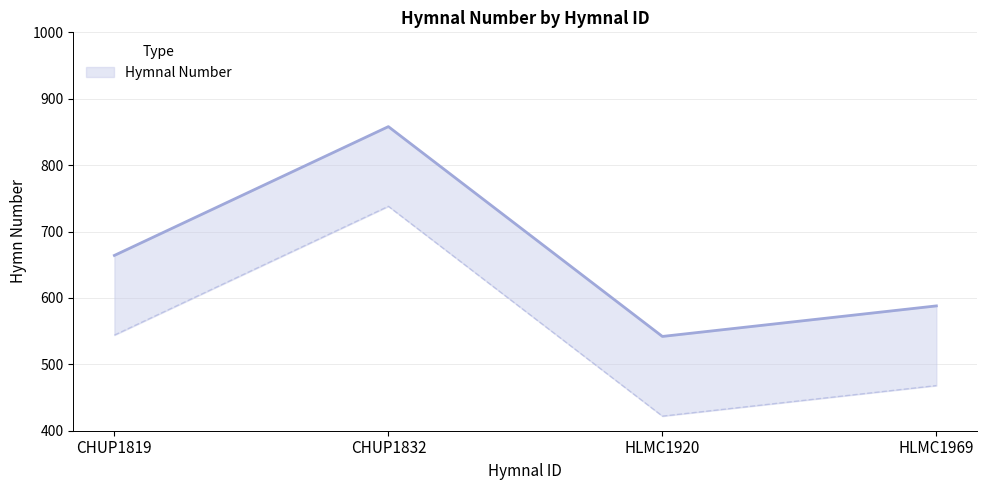

What is the change in value from HLMC1920 to HLMC1969?

+46